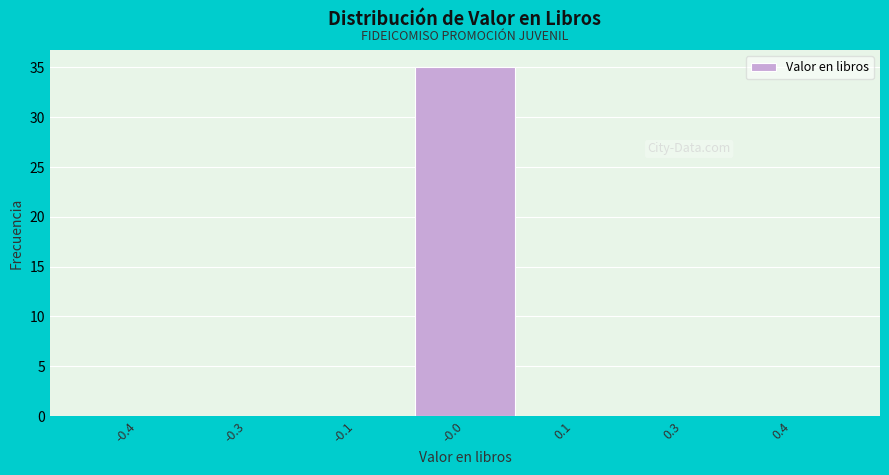

Reading right to left, what are all the values shown in this chart?

0.4=0	0.3=0	0.1=0	-0.0=35	-0.1=0	-0.3=0	-0.4=0